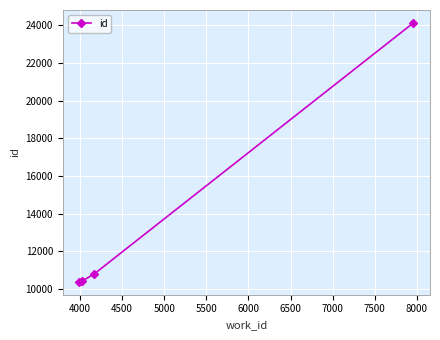

What is the value of the 2nd point from the left?

10412